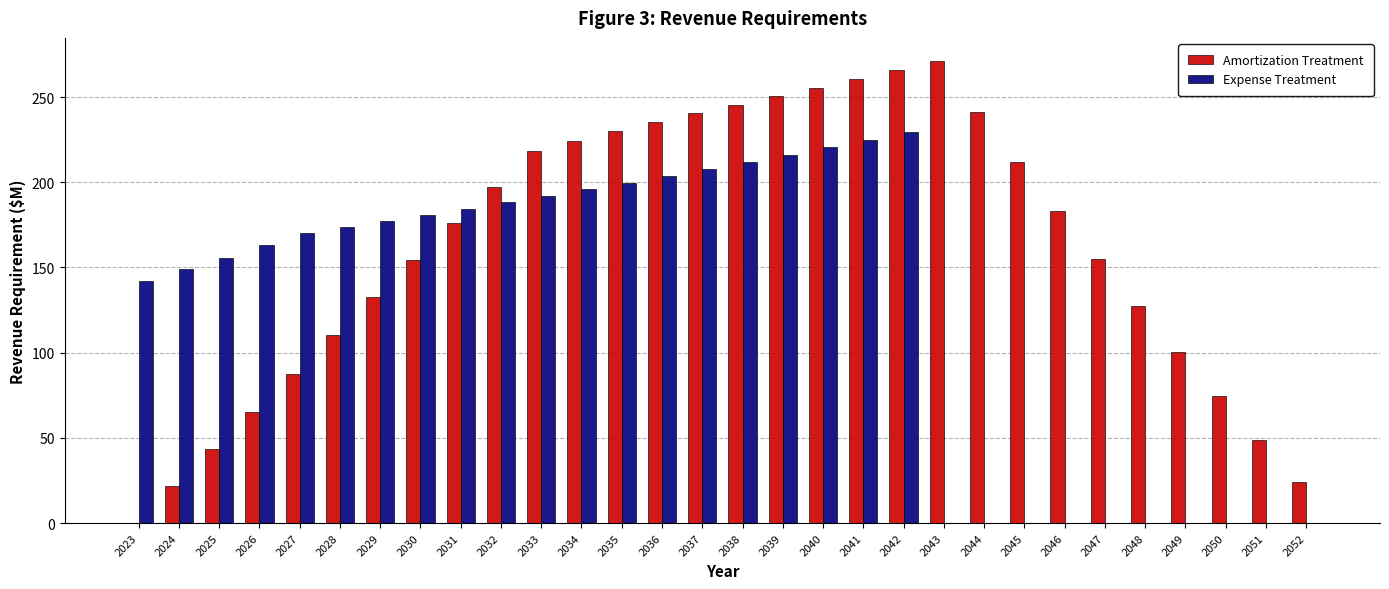

What are all the series names shown in the legend?

Amortization Treatment, Expense Treatment